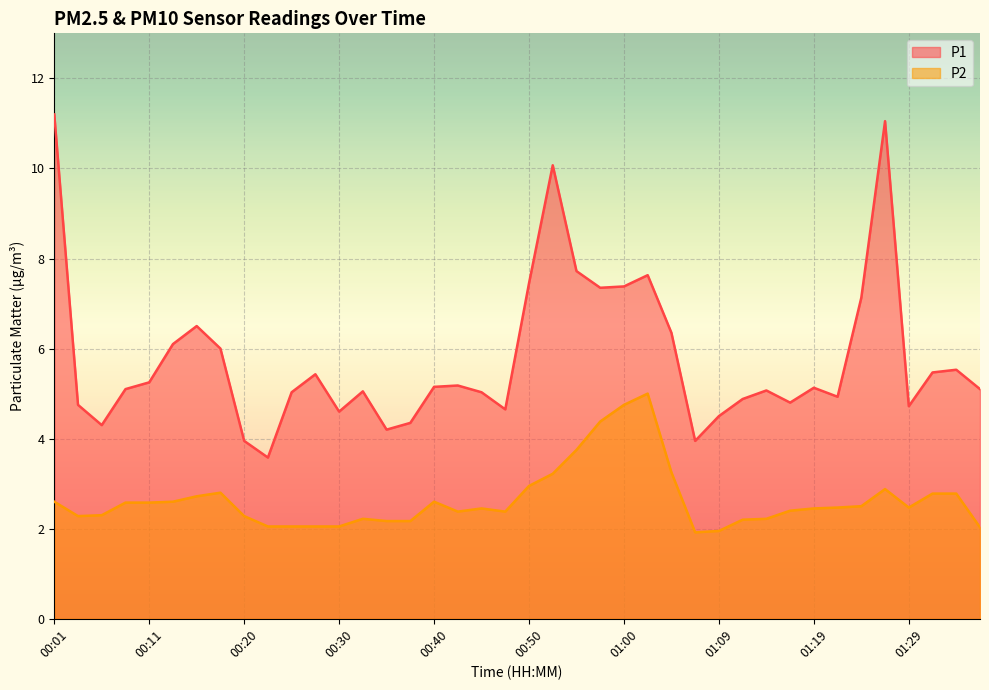

True or false: P1 and P2 cross at least once.

False